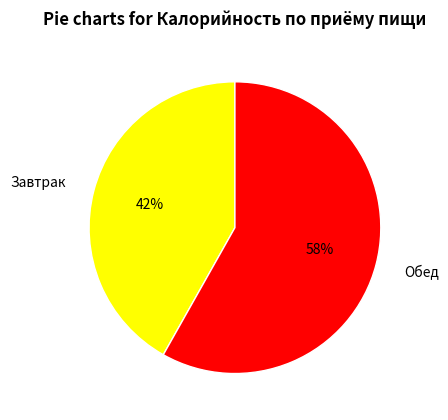

What is the smallest slice in the pie chart?

Завтрак